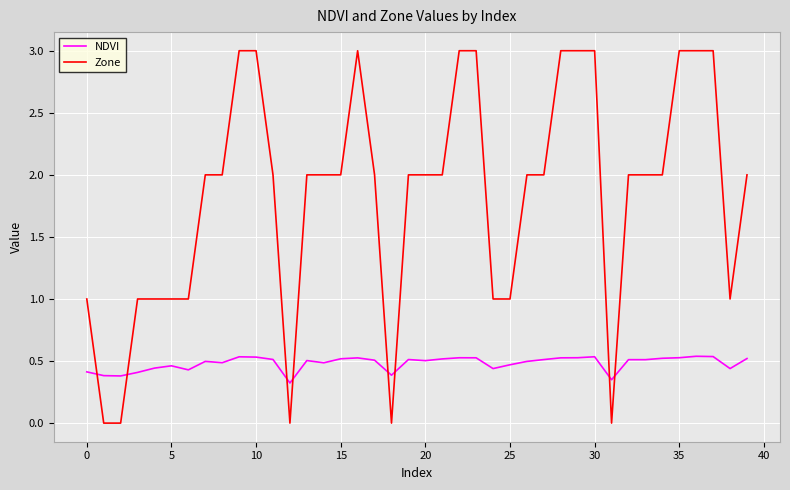

What are all the series names shown in the legend?

NDVI, Zone